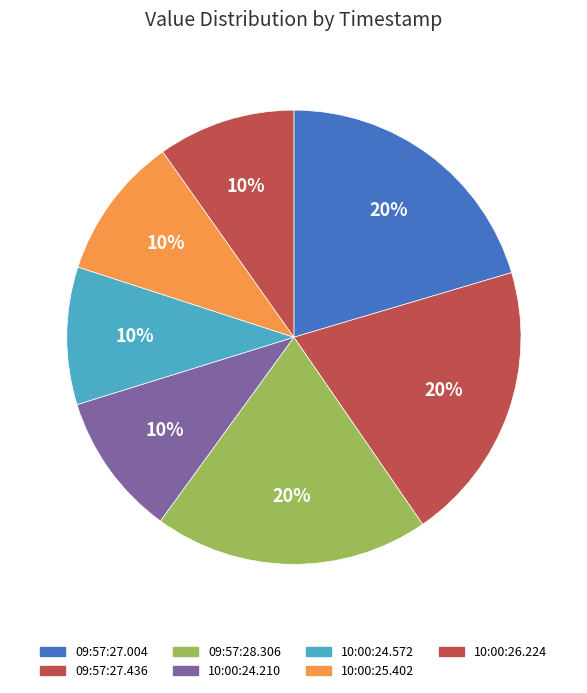

Which slice is the smallest?

2017-08-09T10:00:24.572Z